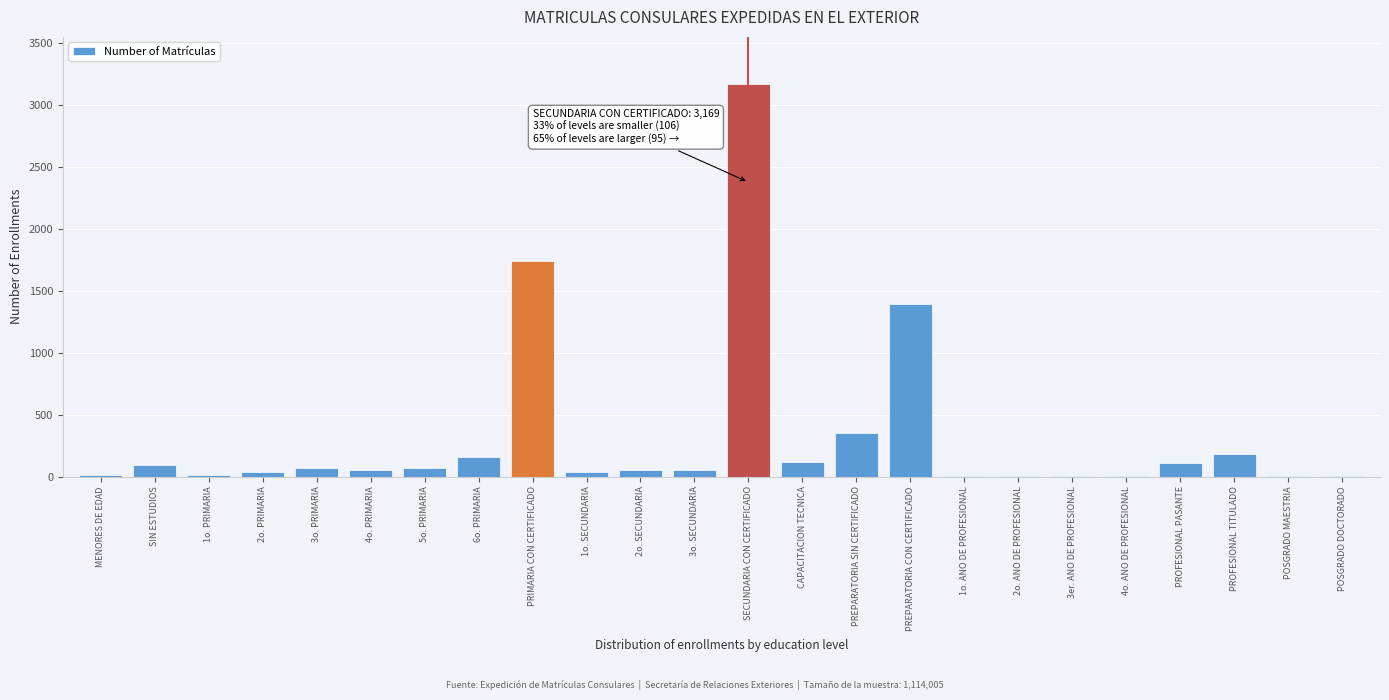

What is the sum of all values?

7739